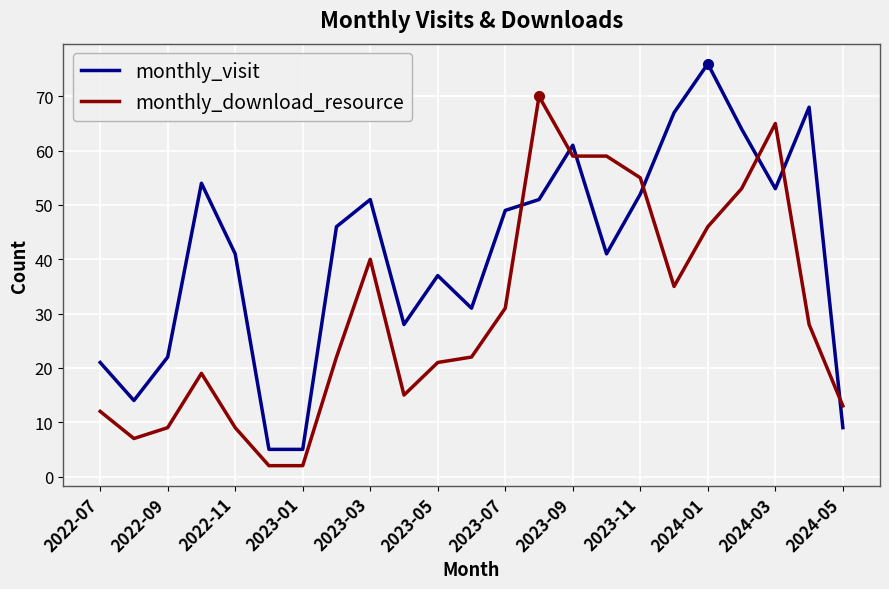

How many times do monthly_download_resource and monthly_visit cross each other?

7